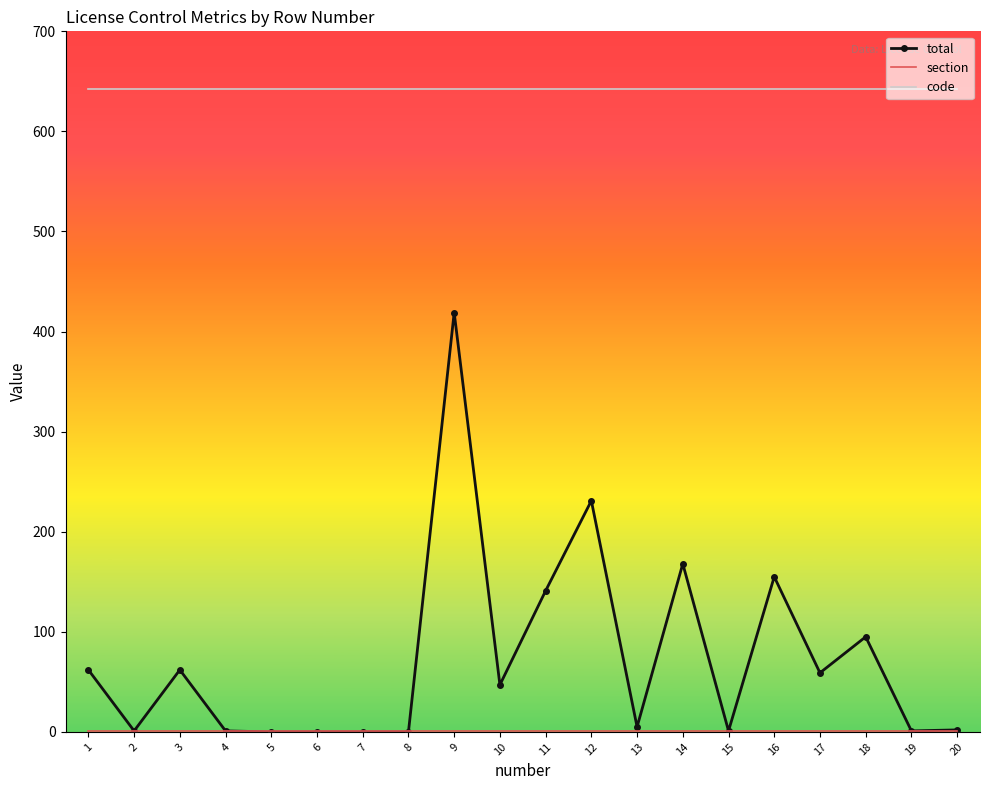

Which series has the widest spread of values?

total